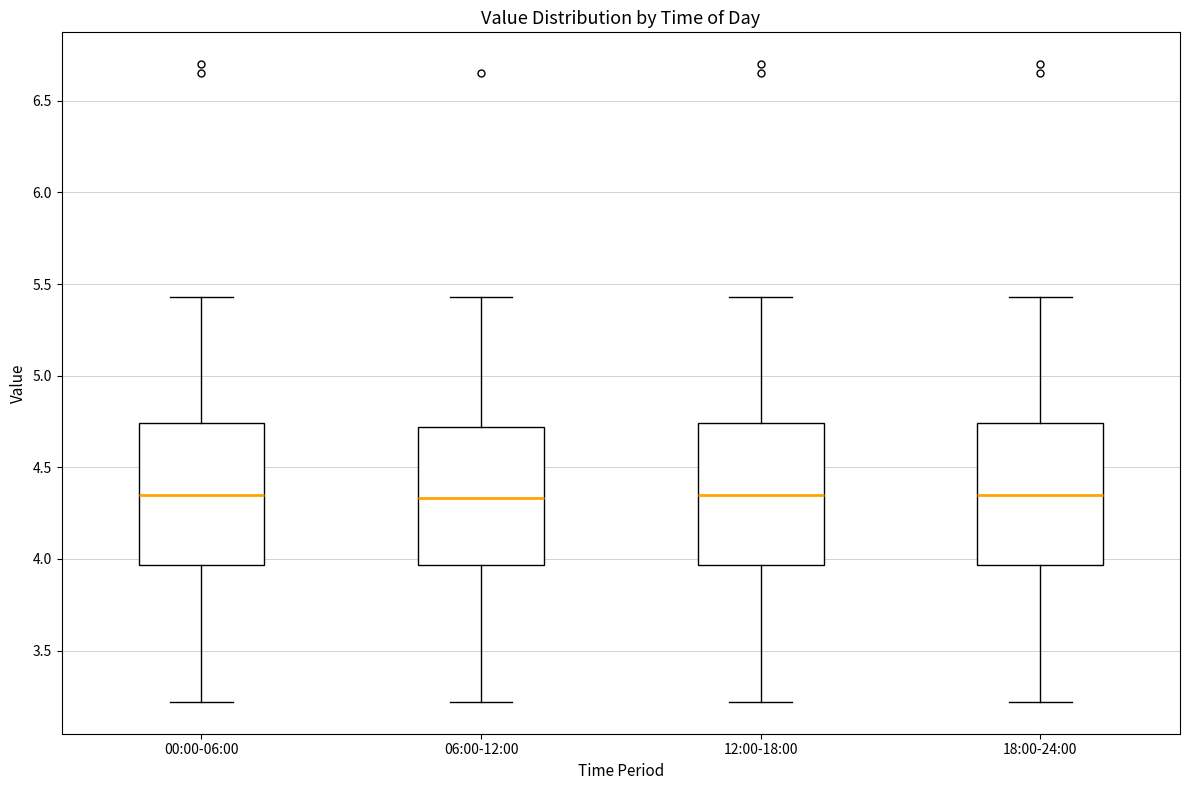

Reading left to right, read every box against the y-axis: the position of its median line, the range the box covers, and the ends of its whiskers. The values are not printed on the chart, so give them approximately, as read against the axis.

00:00-06:00: median 4.35, box 3.95 to 4.75, whiskers 3.20 to 5.45
06:00-12:00: median 4.35, box 3.95 to 4.70, whiskers 3.20 to 5.45
12:00-18:00: median 4.35, box 3.95 to 4.75, whiskers 3.20 to 5.45
18:00-24:00: median 4.35, box 3.95 to 4.75, whiskers 3.20 to 5.45